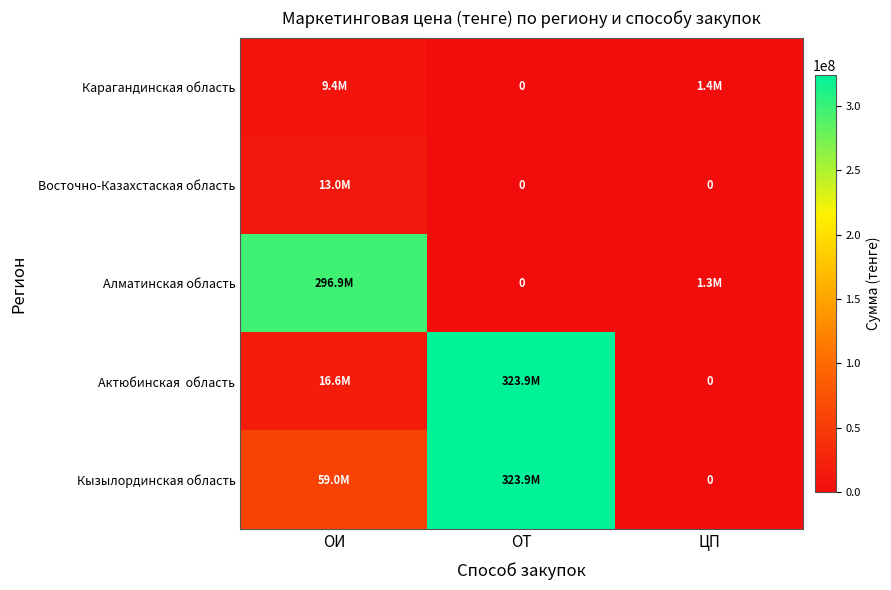

Is it true that Восточно-Казахстаская область equals 12997187.5 at ОИ?

True